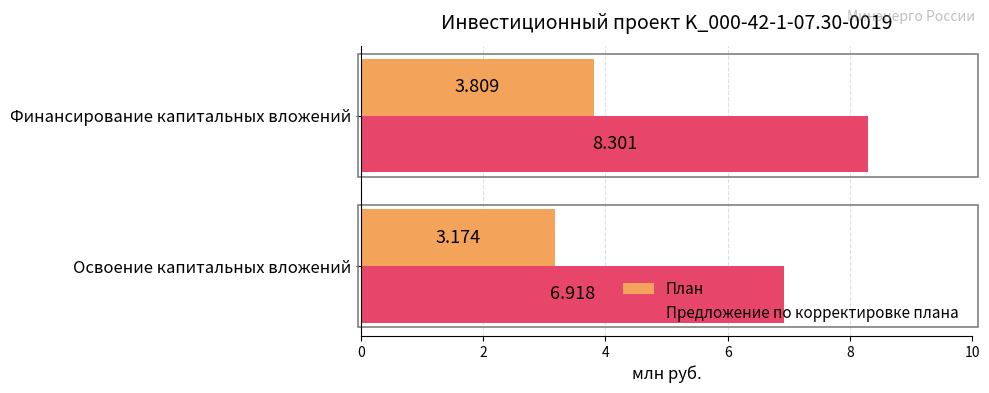

Count the number of data series in this chart.

2